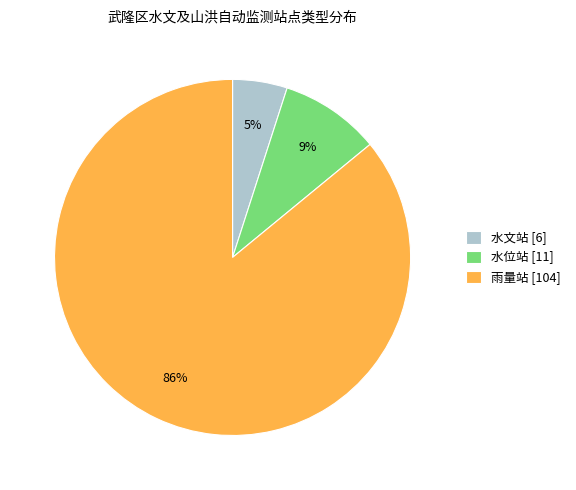

Rank the categories by value from highest to lowest.

雨量站, 水位站, 水文站